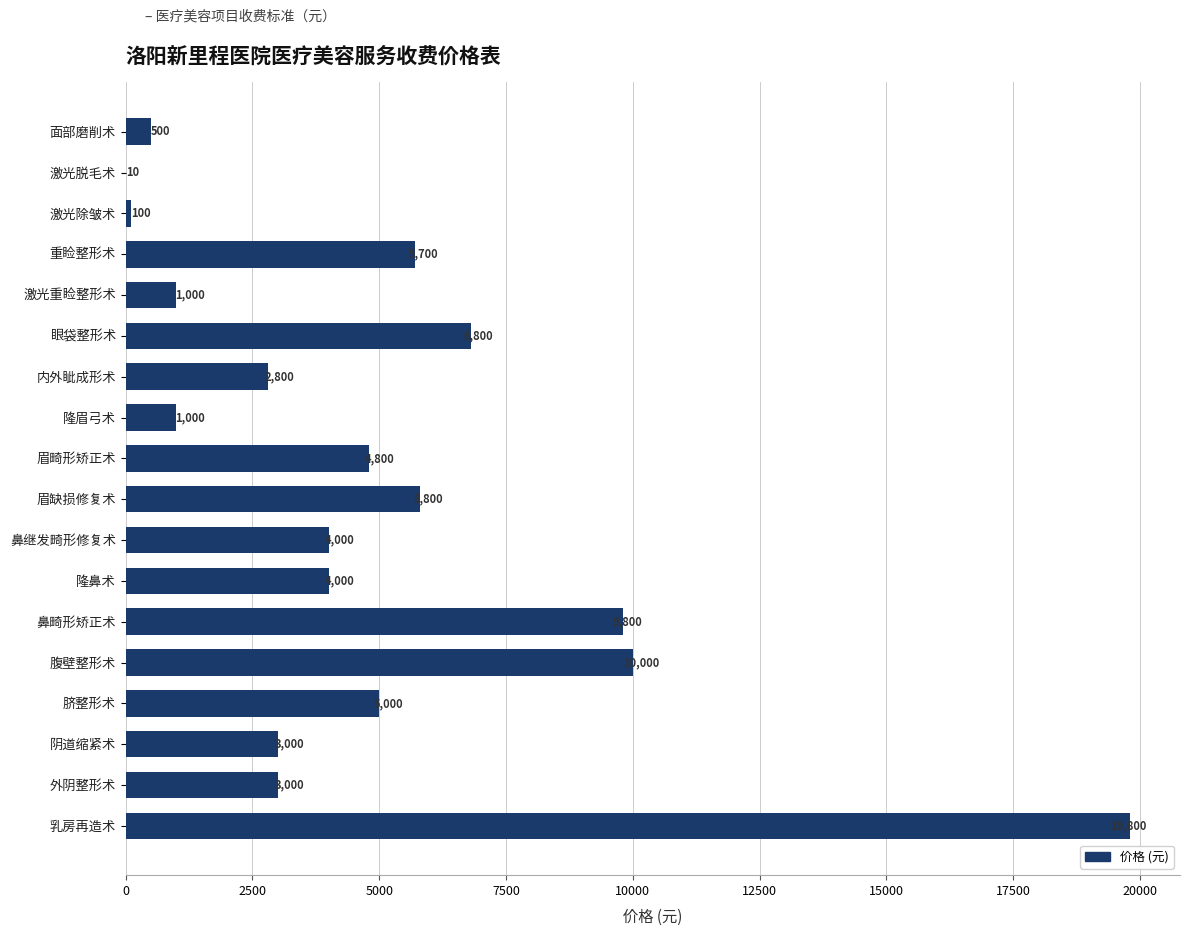

At which category does the chart reach its peak across all series?

乳房再造术